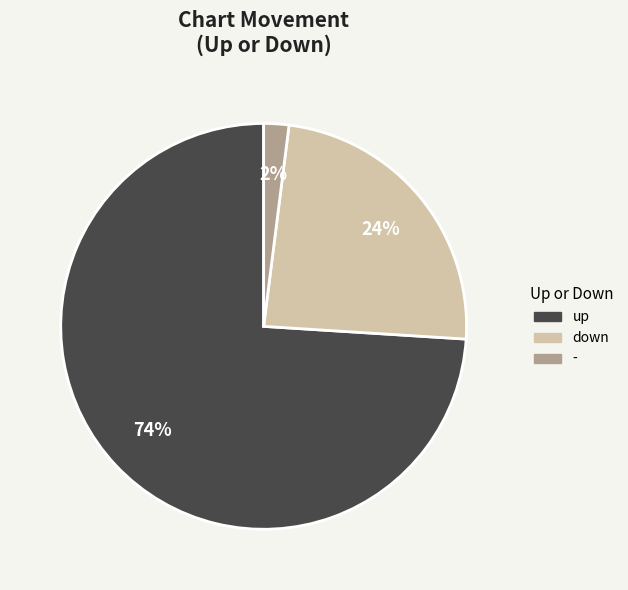

Count the number of slices in the pie.

3